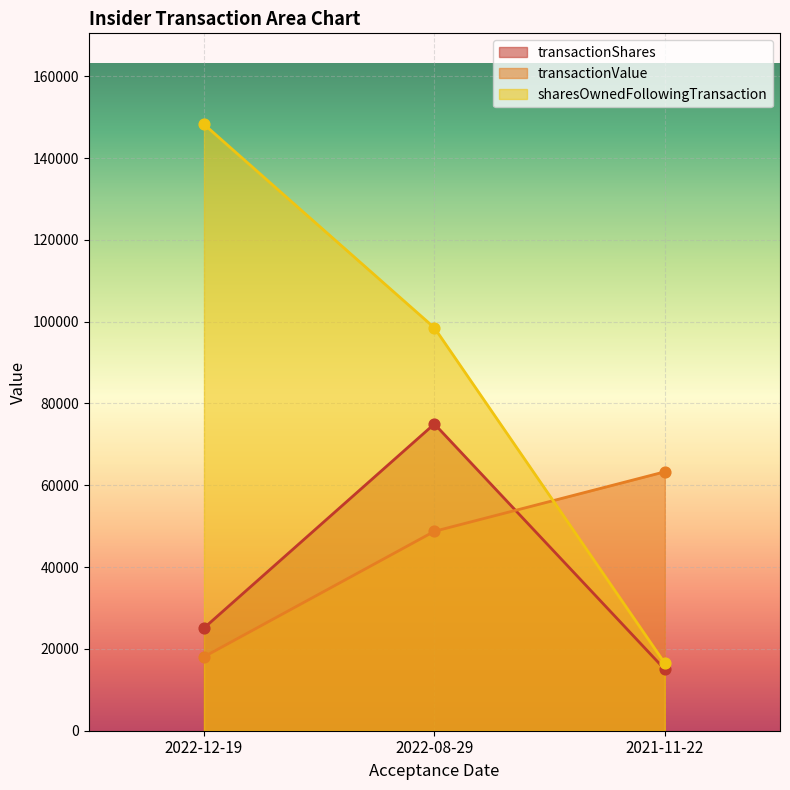

Which series has the largest Y range (max minus min)?

sharesOwnedFollowingTransaction